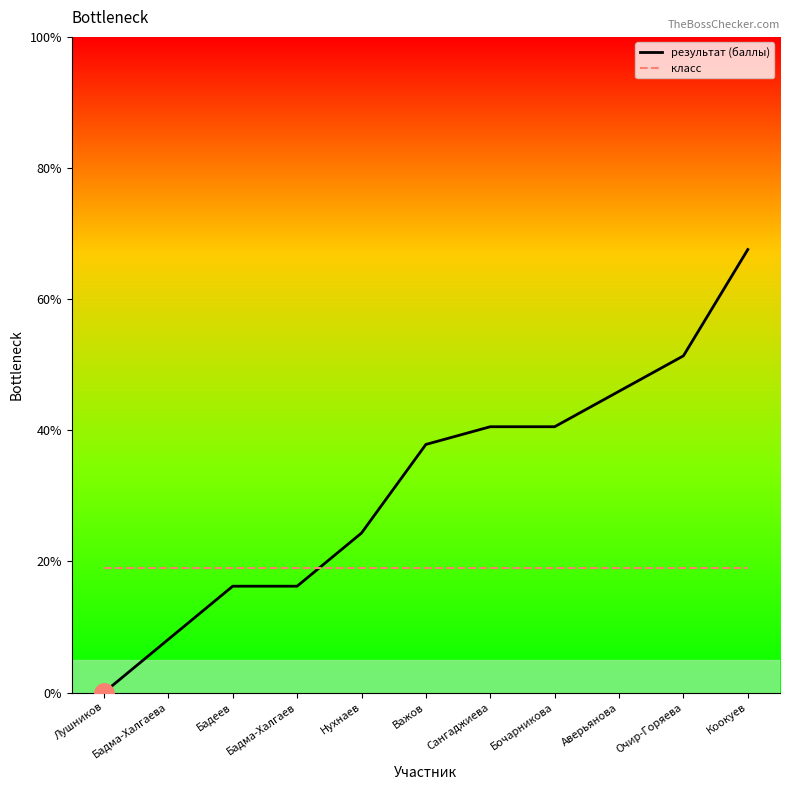

What are all the series names shown in the legend?

результат (баллы), класс